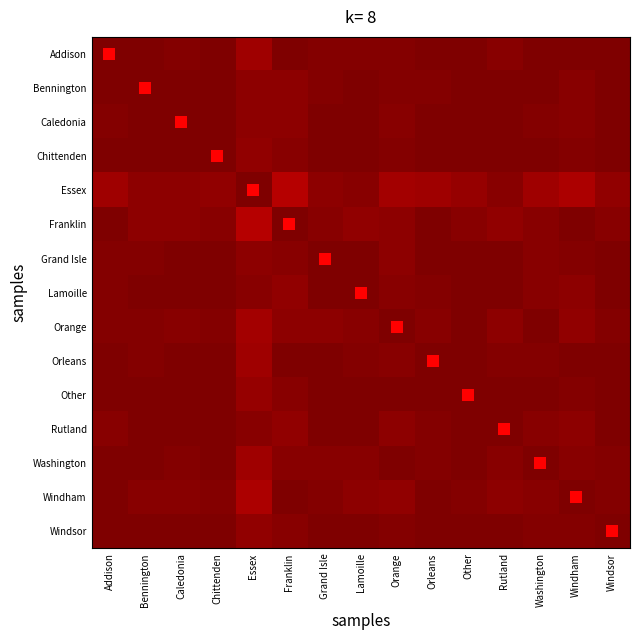

Which series has the widest spread of values?

Essex